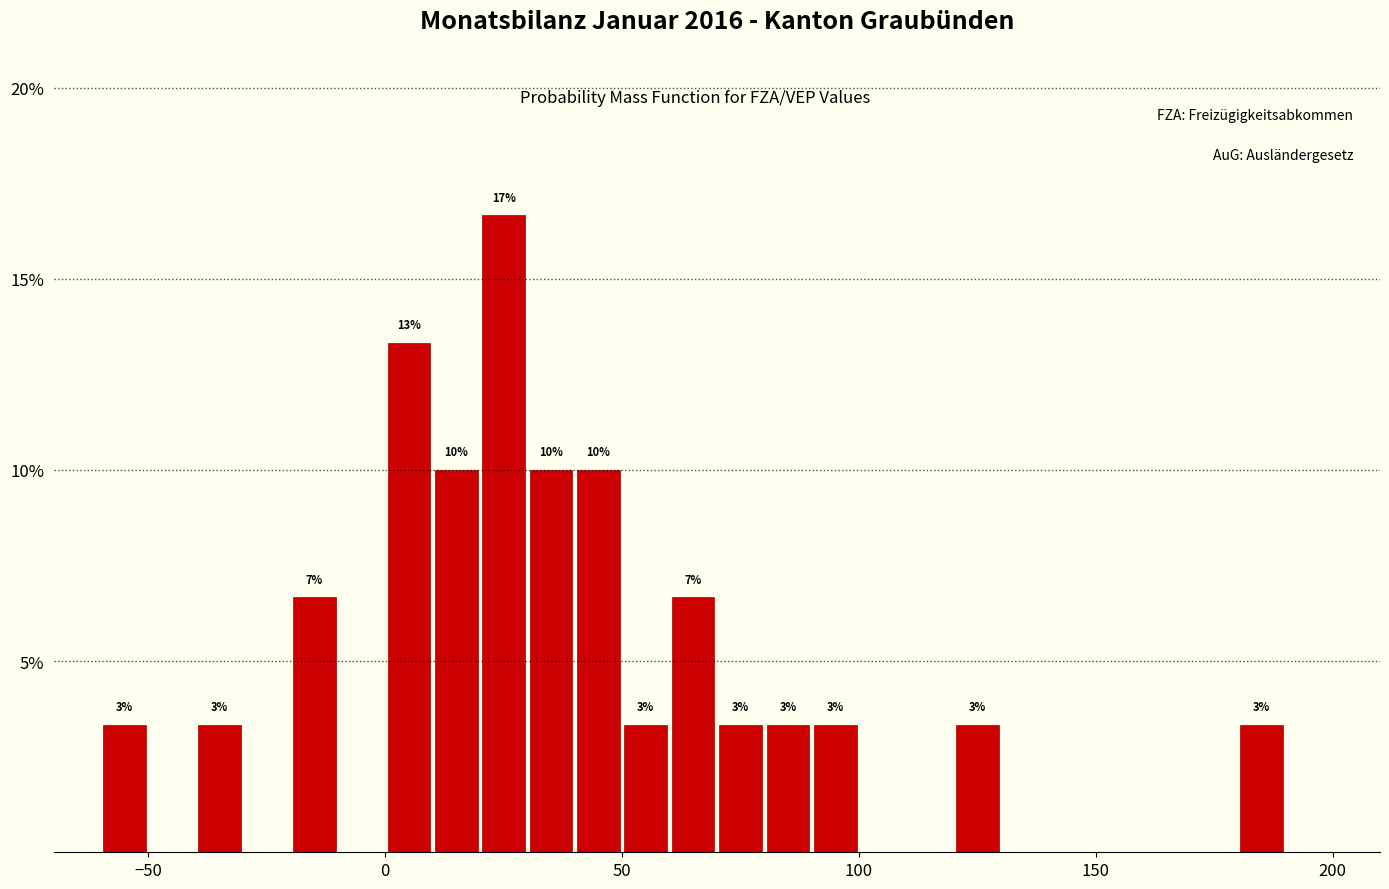

Read against the x-axis, roughly where is the centre of the tallest bar?

25